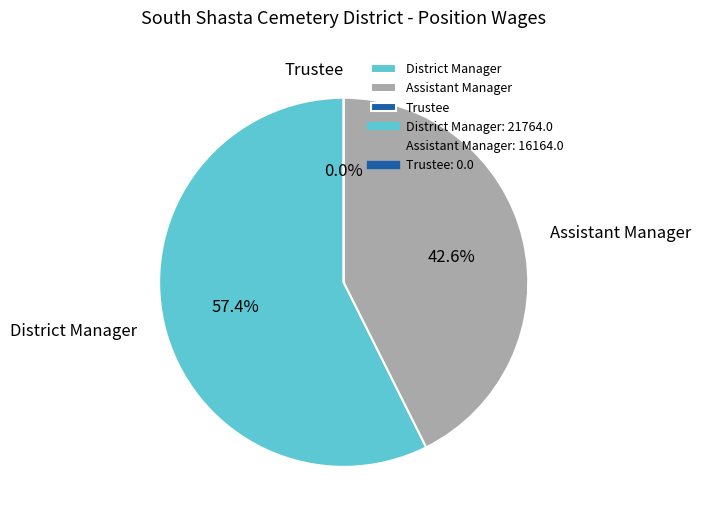

Which category has the smallest portion of the pie?

Trustee